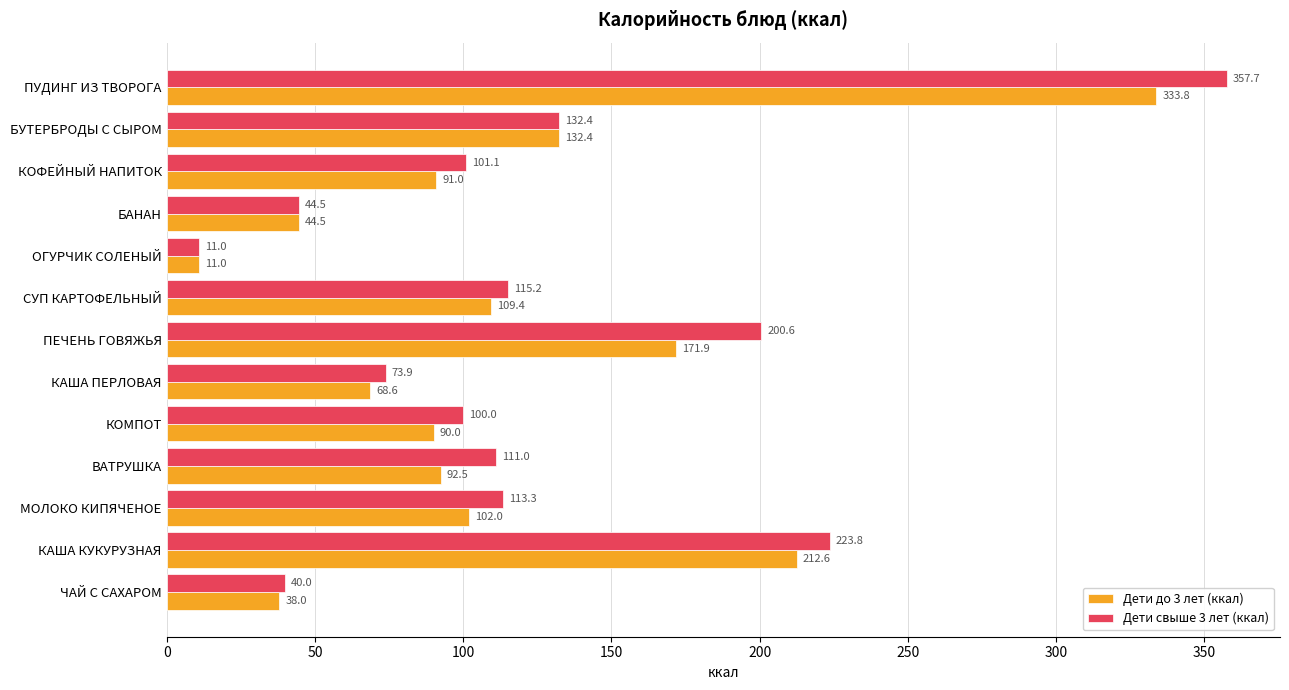

The Дети до 3 лет (ккал) series shows 38.0 at ЧАЙ С САХАРОМ. True or false?

True